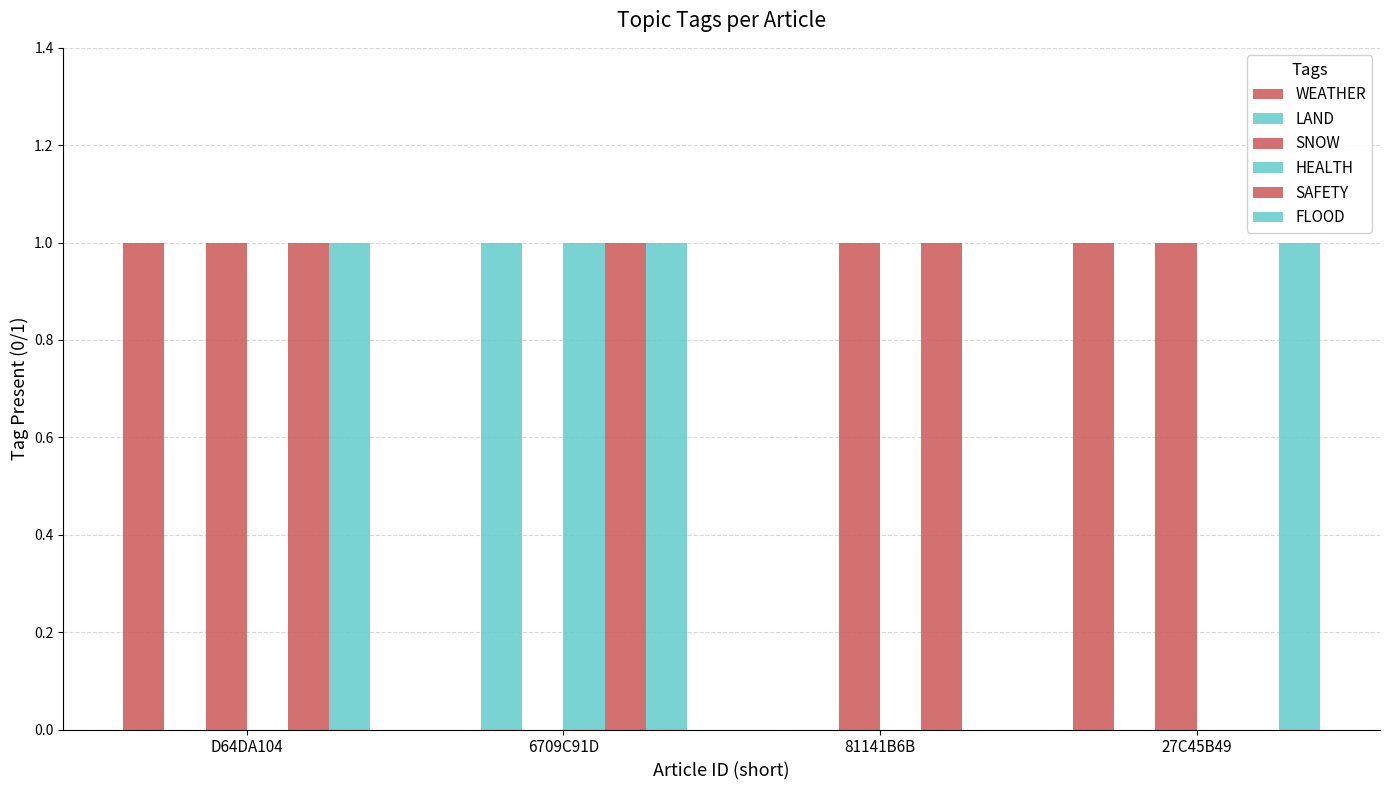

Does the chart contain stacked bars?

No